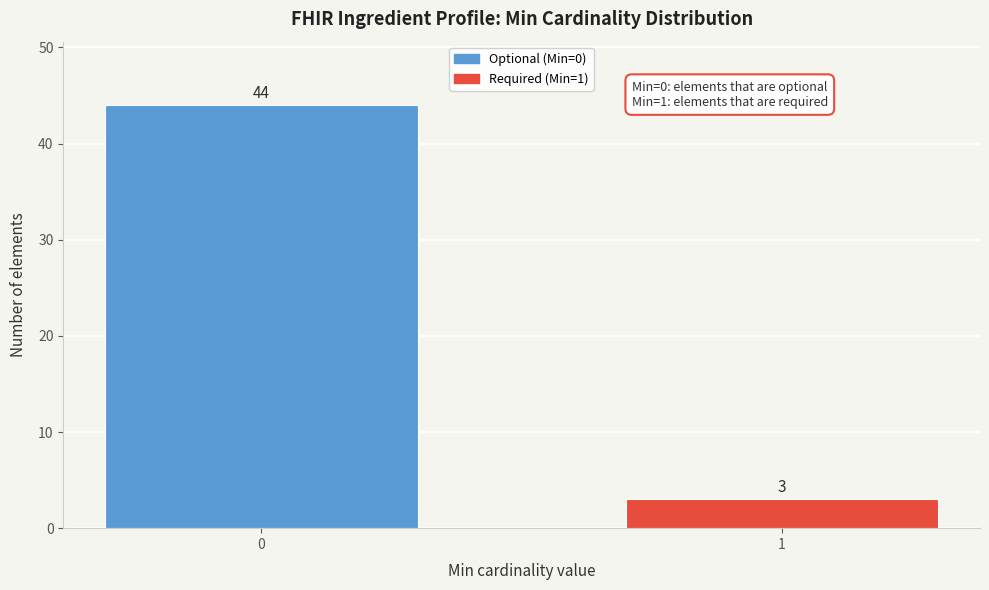

Reading right to left, extract all data points from this chart.

1=3	0=44